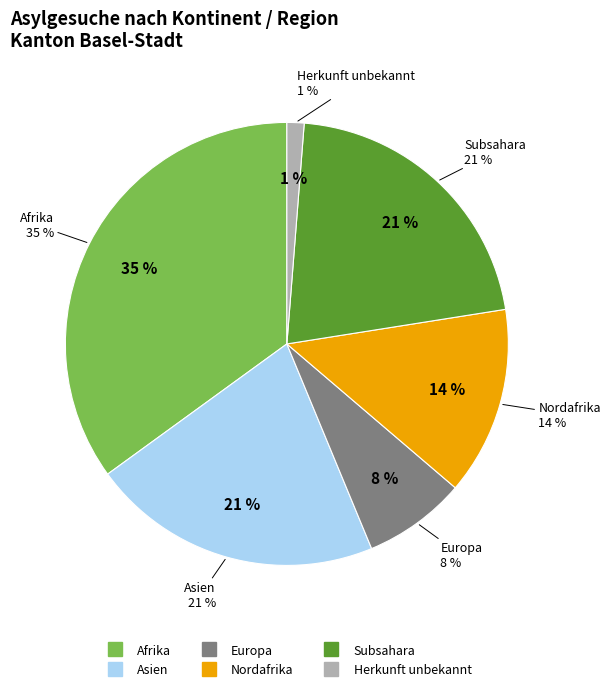

Is Europa the majority of the pie?

No